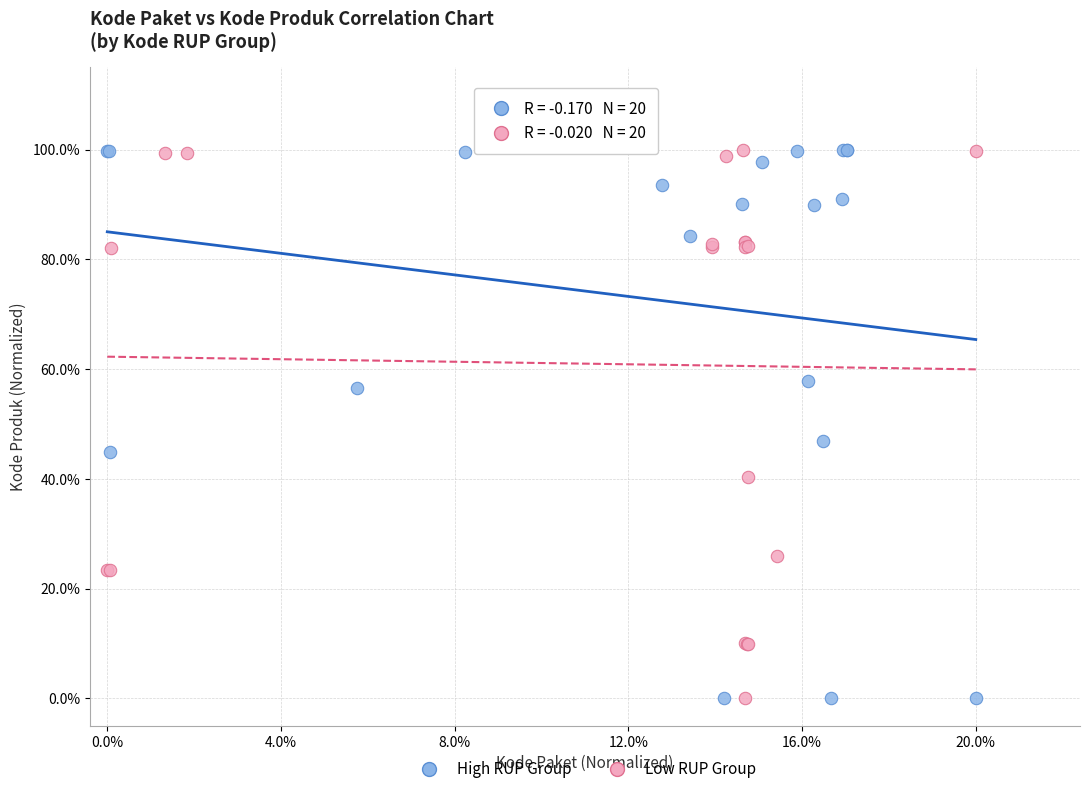

What are all the series names shown in the legend?

High RUP Group, Low RUP Group